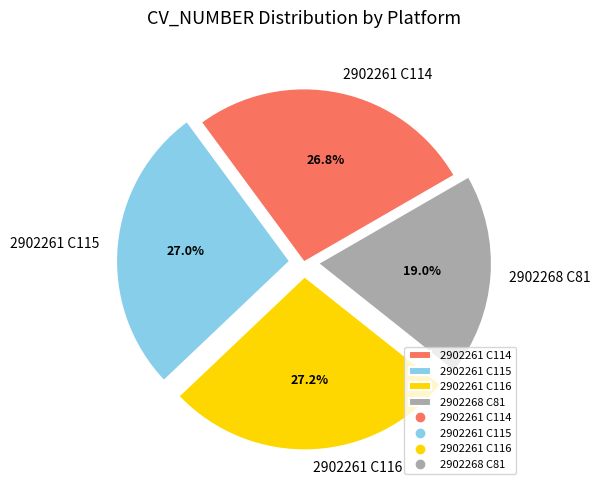

Do 2902261 C116 and 2902261 C114 together represent more than half of the pie?

Yes